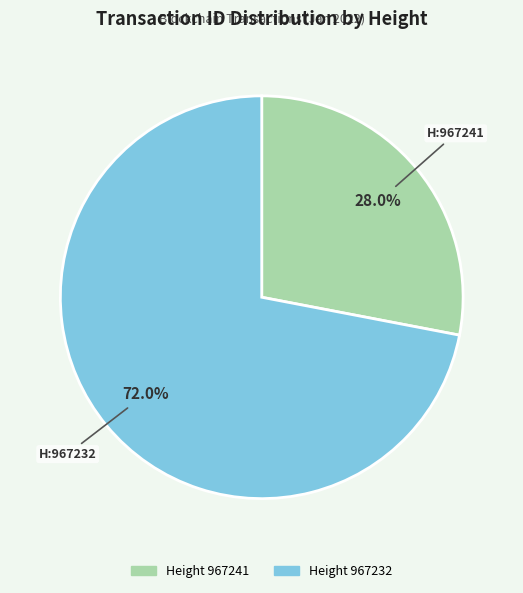

Does any single category account for the majority?

Yes